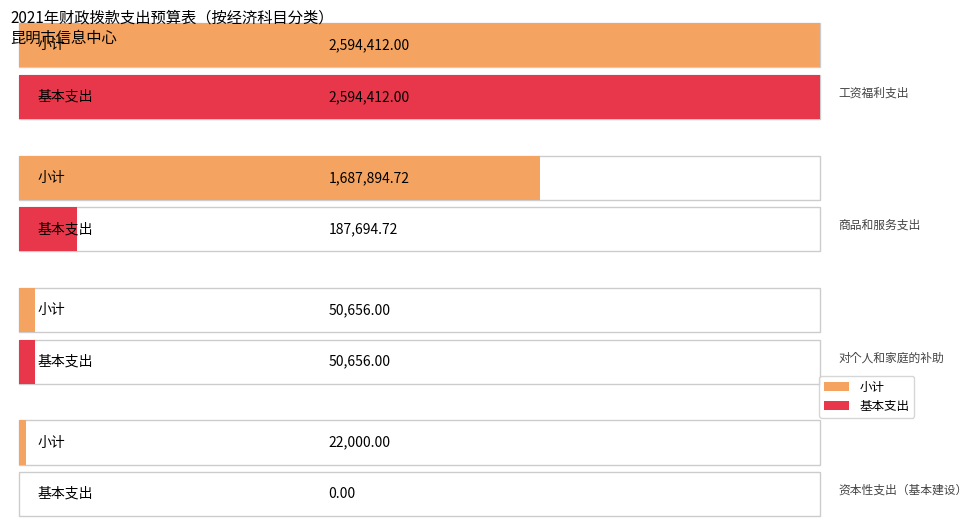

True or false: 小计 has a value of 2827122.4 at 商品和服务支出.

False